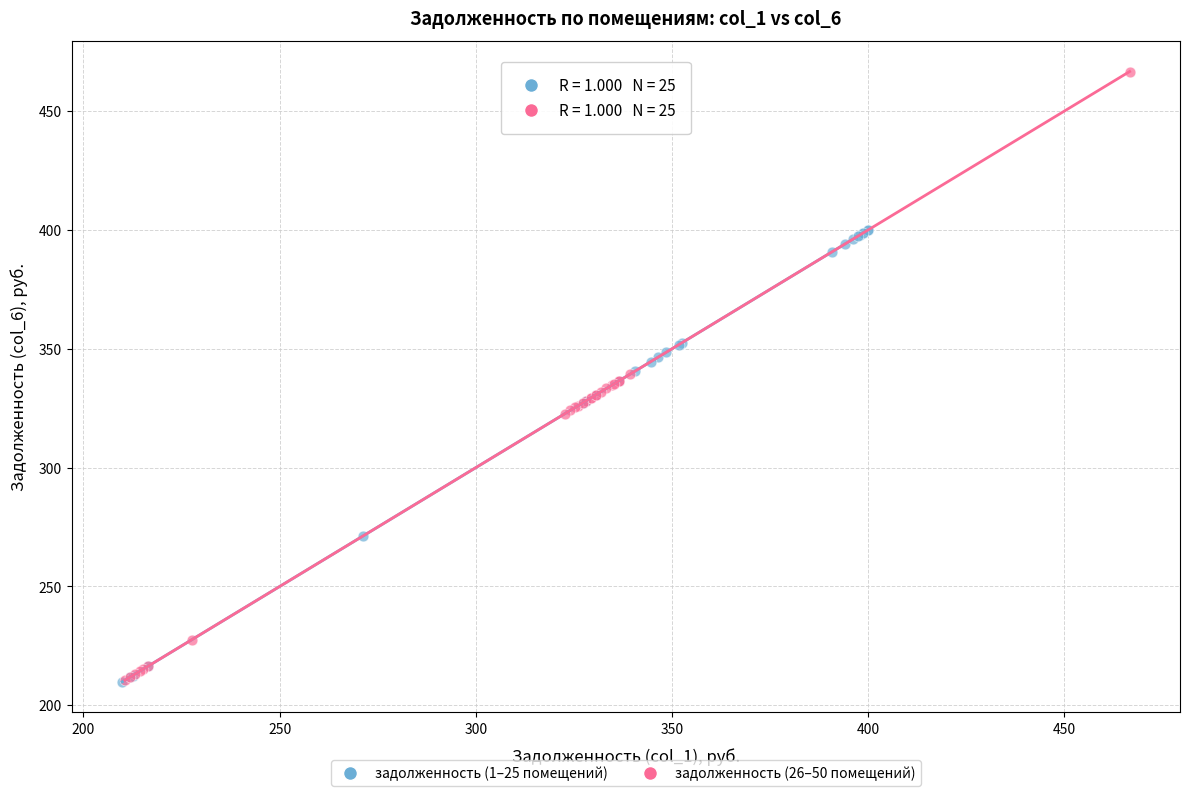

Which series contains the highest Y value?

задолженность (26–50 помещений)